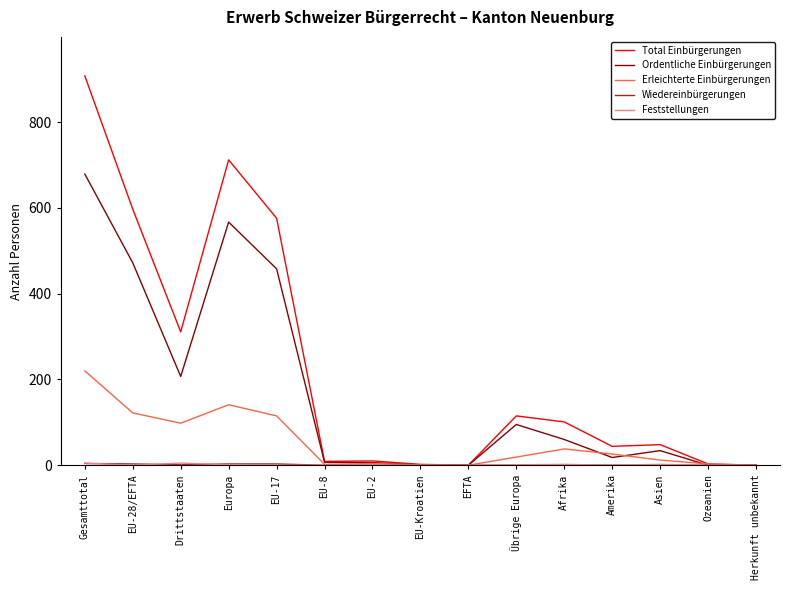

What is the maximum value for Erleichterte Einbürgerungen?

220